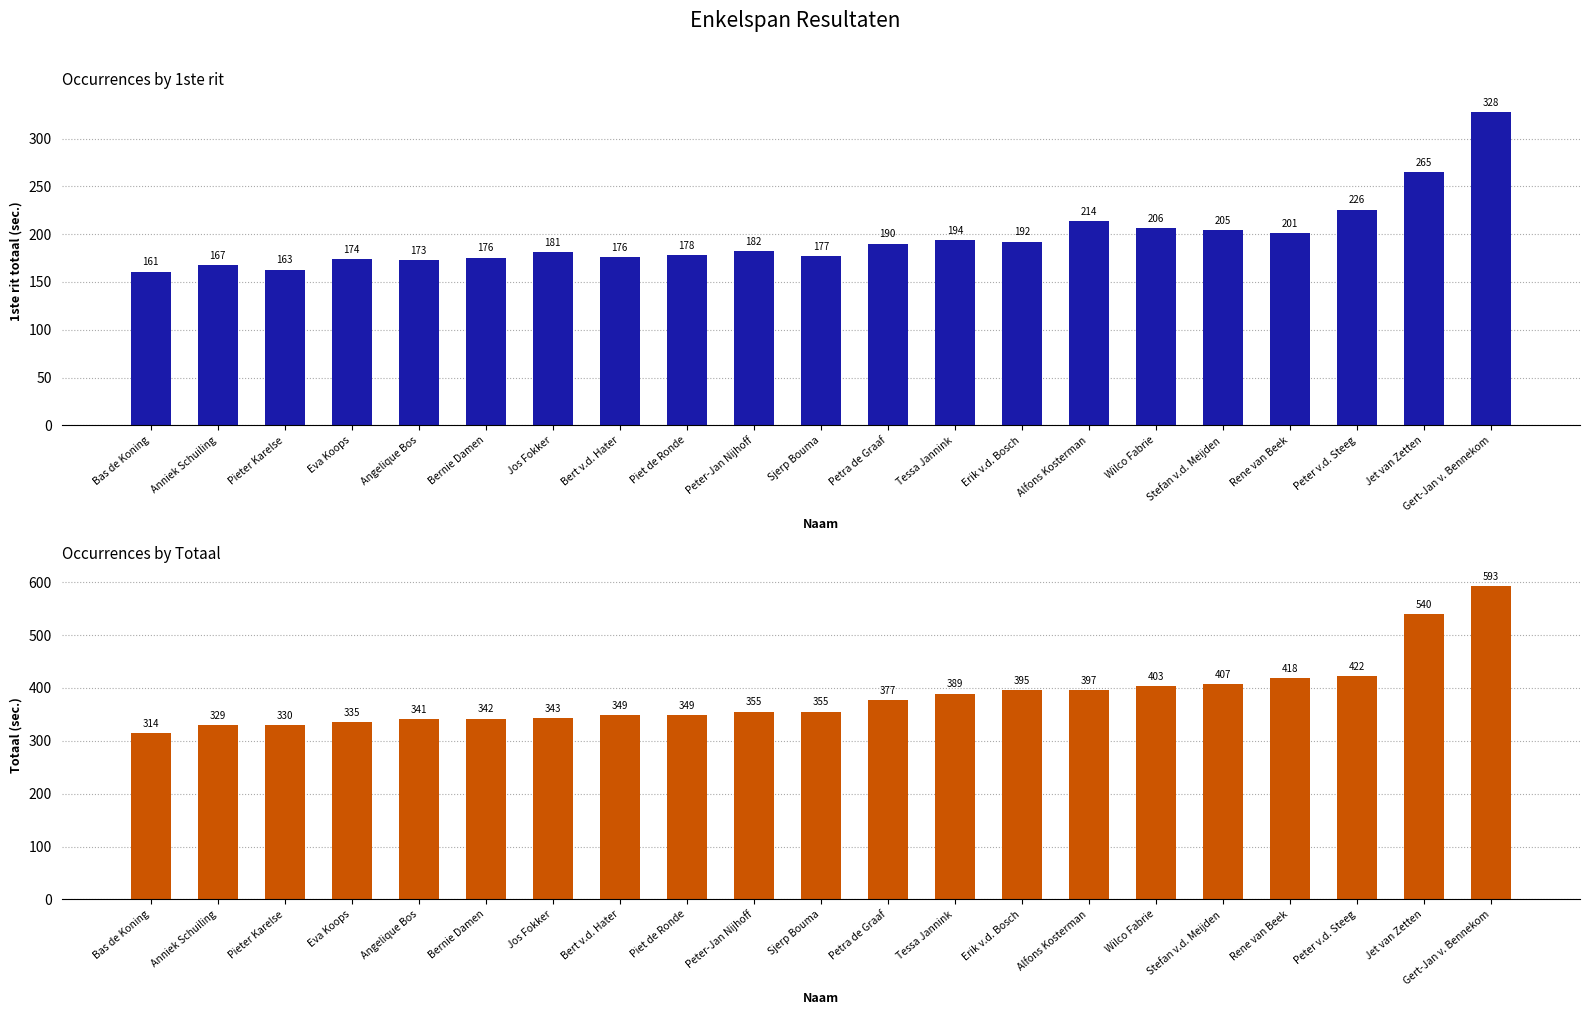

How many series are shown in this chart?

2